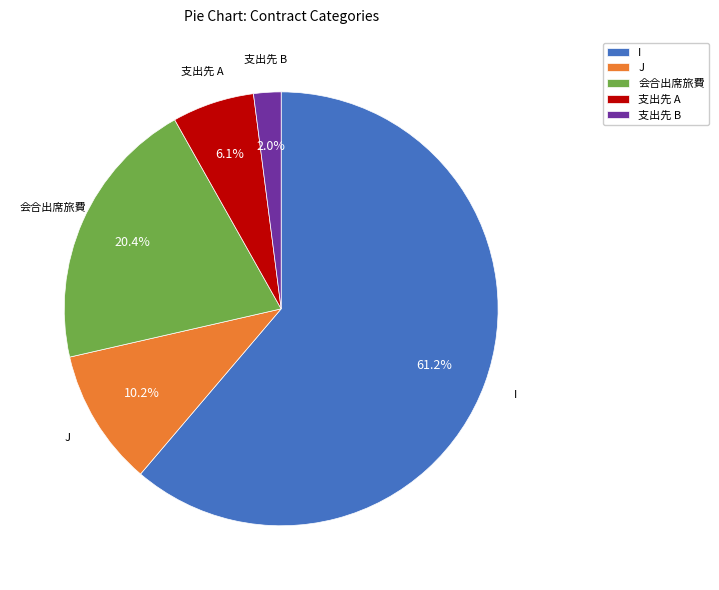

Which has a higher value, J or 支出先 A?

J